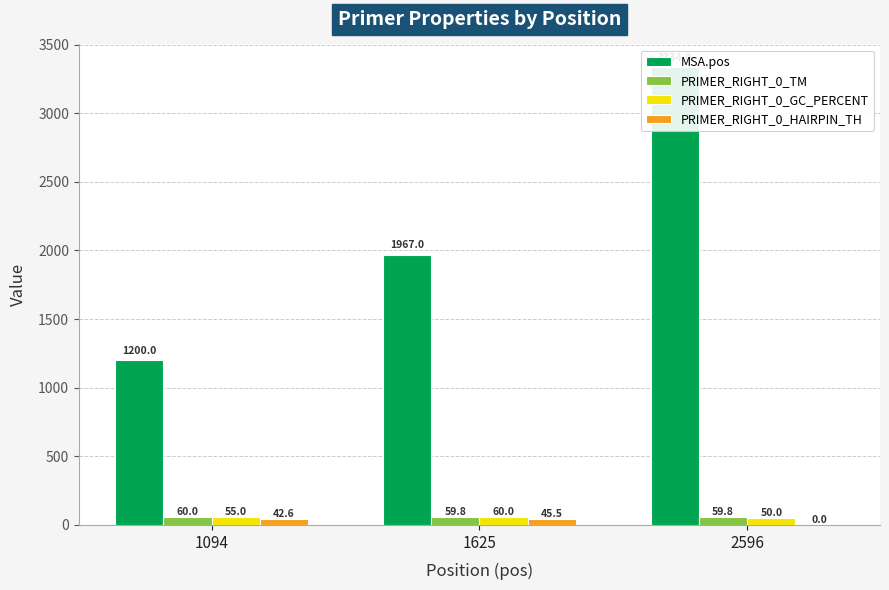

Reading right to left, extract all data points from this chart.

MSA.pos: 3334.0	1967.0	1200.0
PRIMER_RIGHT_0_TM: 59.8	59.8	60.0
PRIMER_RIGHT_0_GC_PERCENT: 50.0	60.0	55.0
PRIMER_RIGHT_0_HAIRPIN_TH: 0.0	45.5	42.6